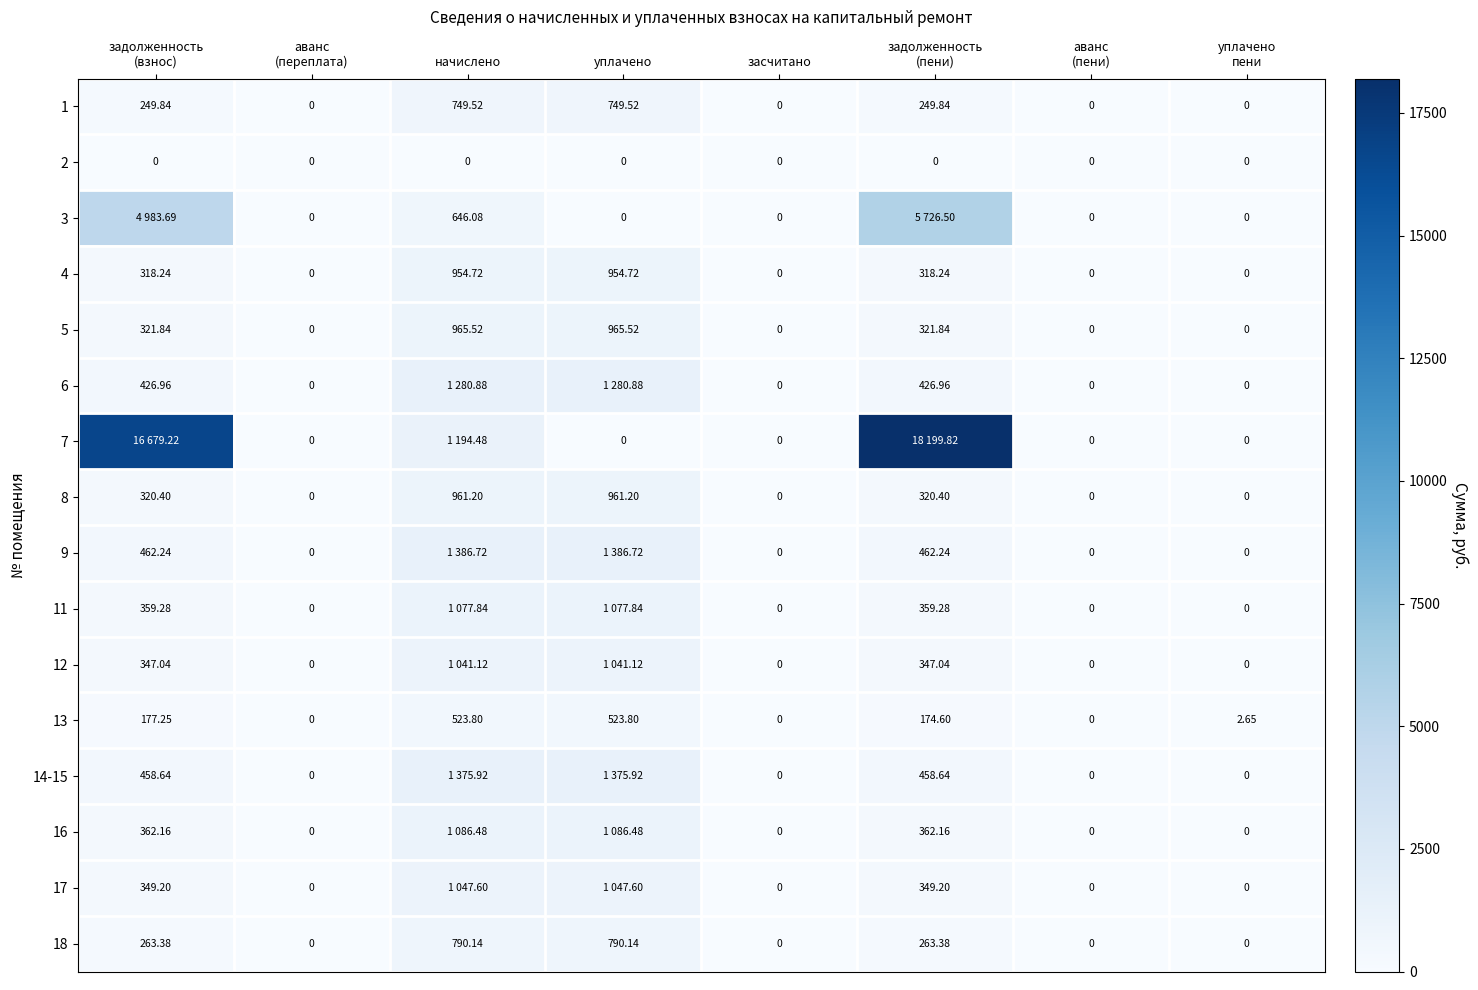

Between аванс
(пени) and засчитано, which is larger?

аванс
(пени)